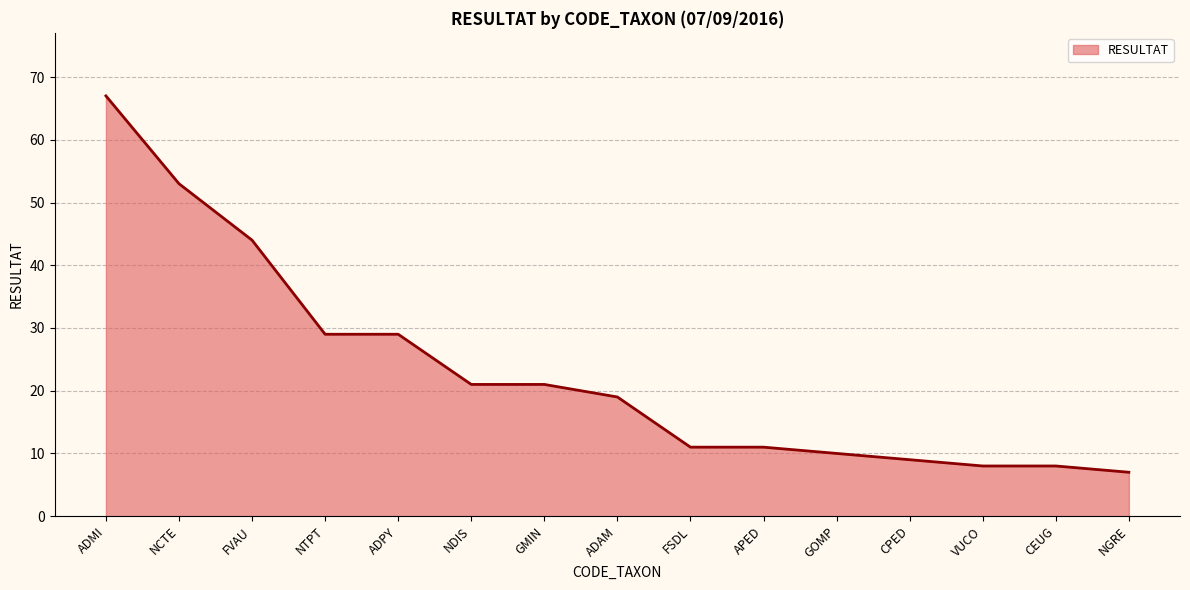

How many lines are shown in the chart?

1